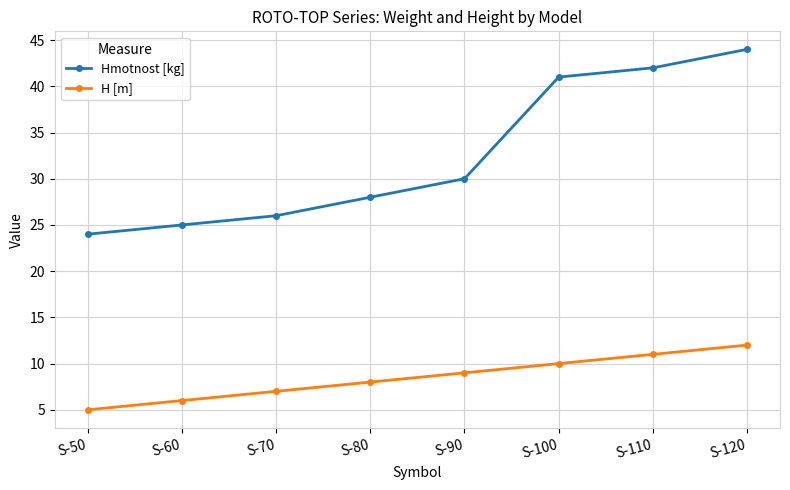

Between S-60 and S-100, which series saw the biggest shift?

Hmotnost [kg]